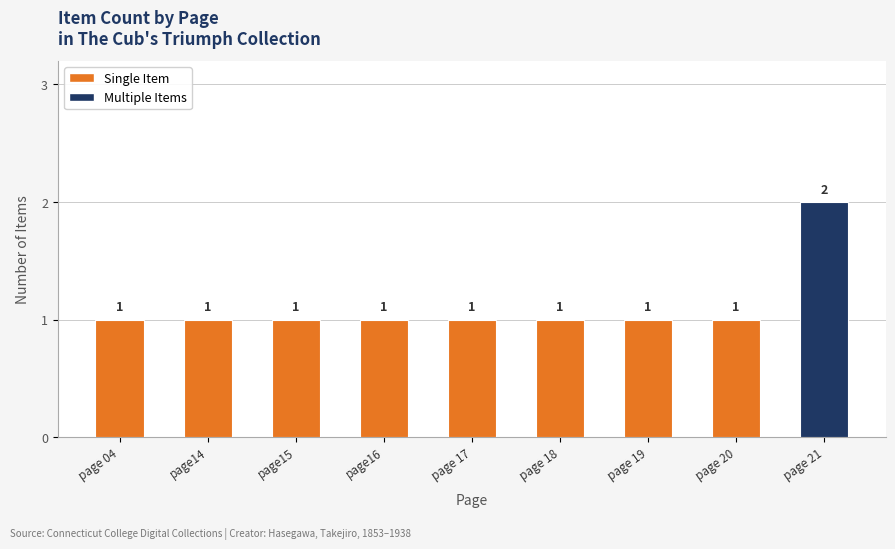

How many distinct data groups are displayed?

1